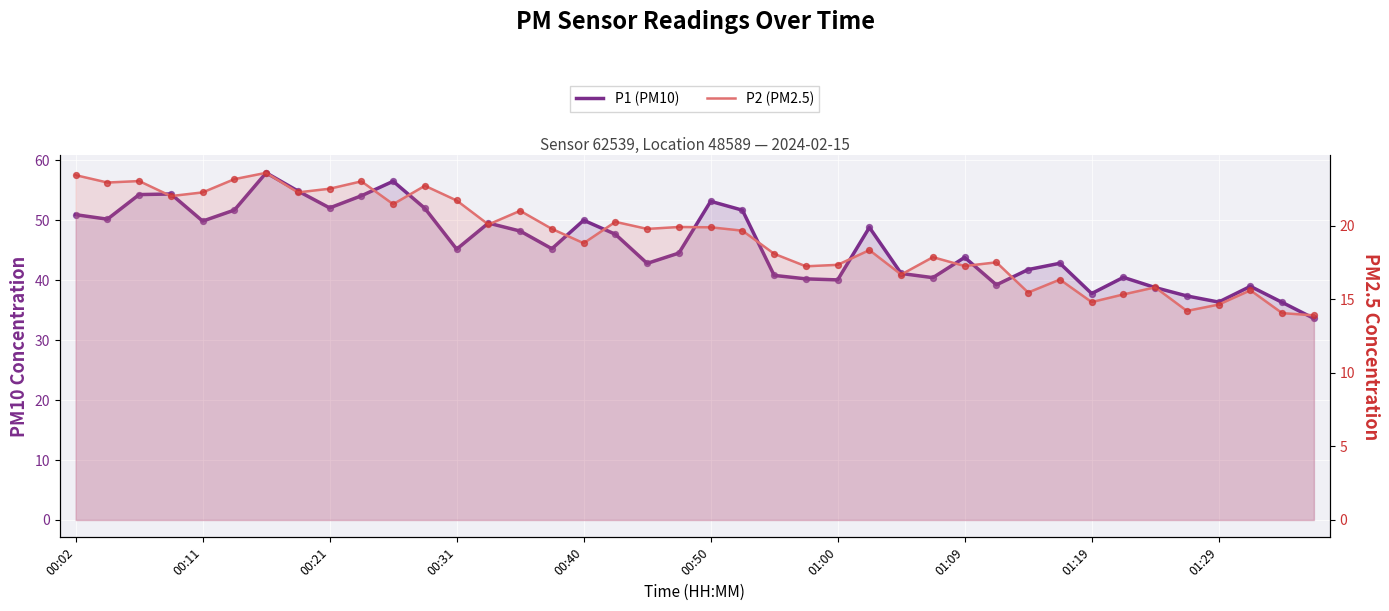

Is the value of P2 (PM2.5) at 13 greater than the value of P1 (PM10) at 18?

No